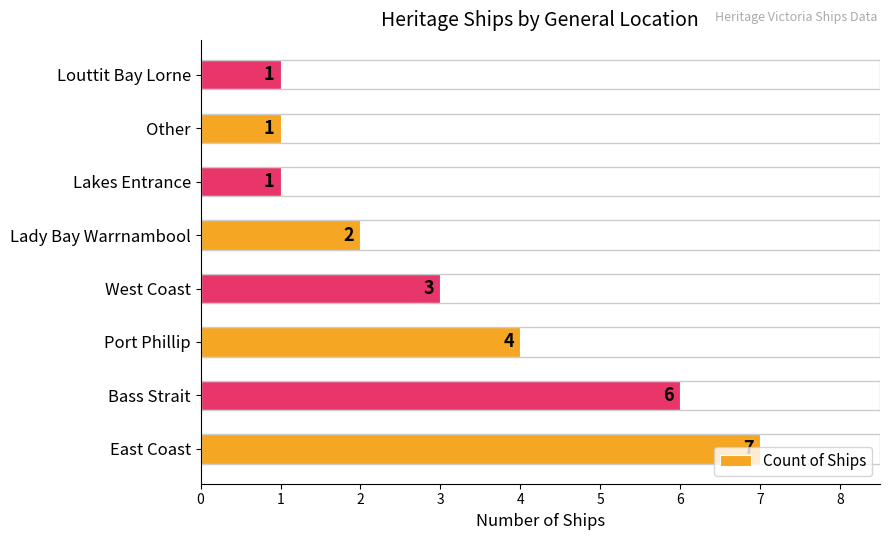

What is the difference between the maximum and second lowest values?

6